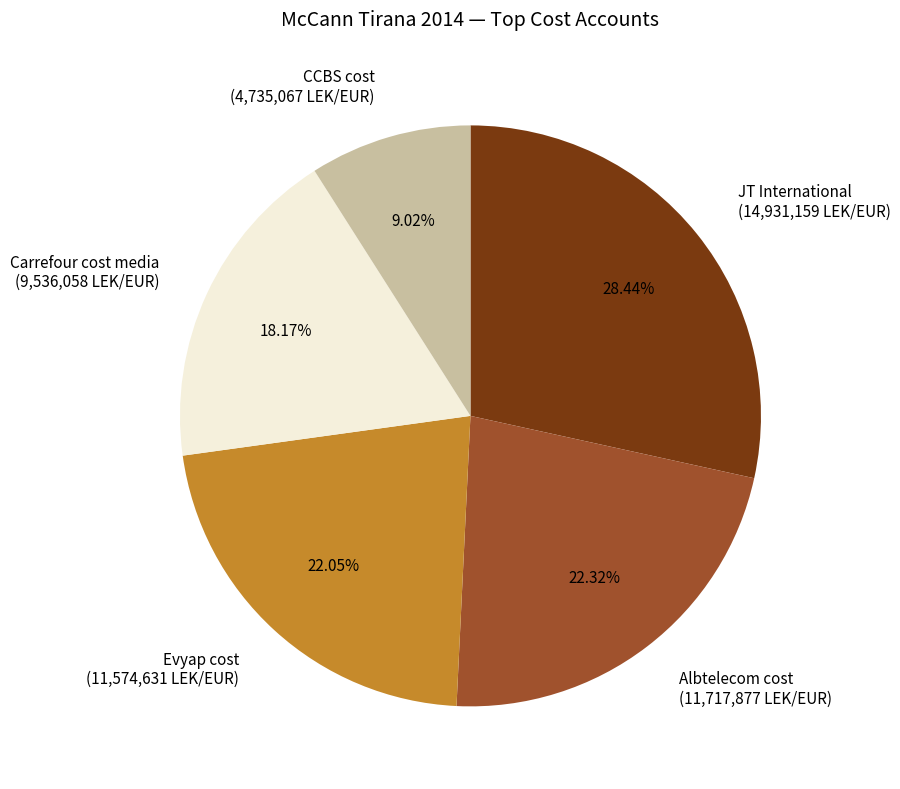

Approximately how many times larger is the value at CCBS cost compared to Evyap cost?

0.4